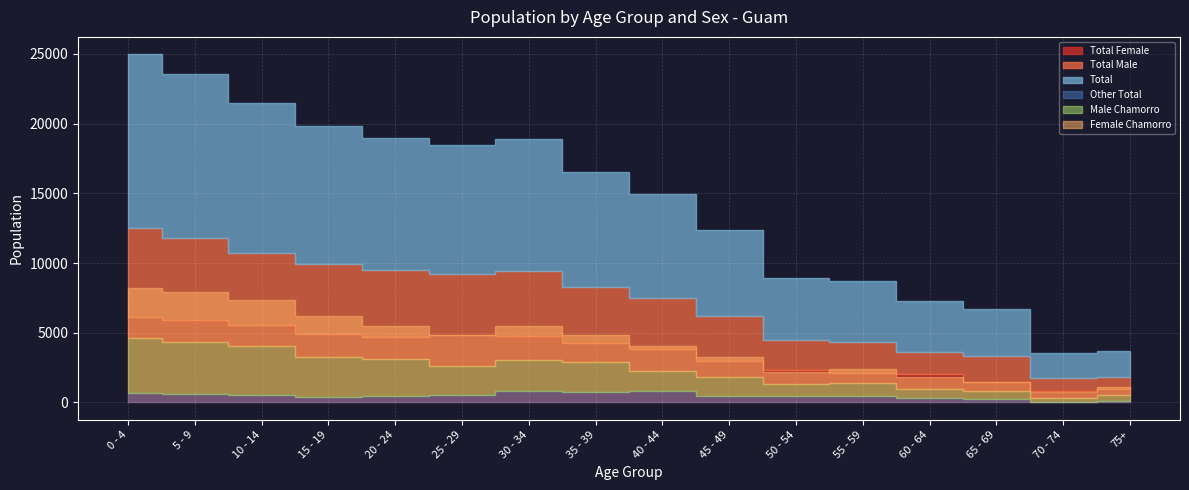

Is it true that Total Male equals 4786 at 20 - 24?

True